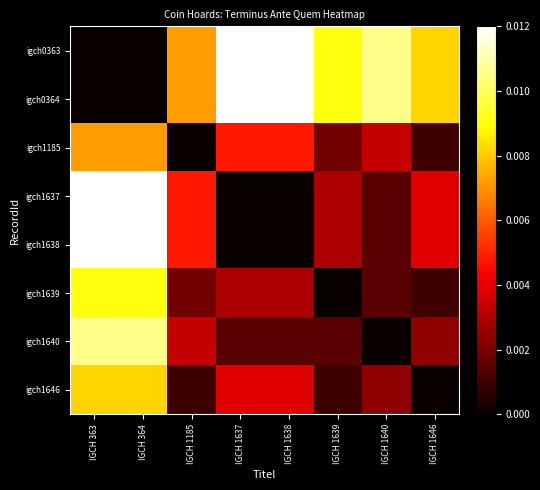

How many series are shown in this chart?

8